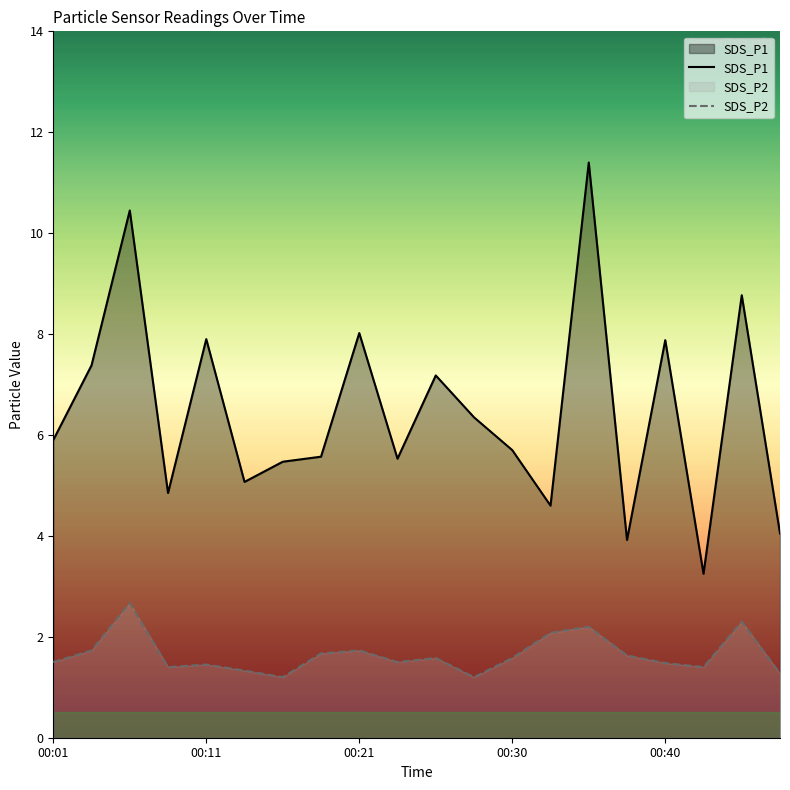

True or false: SDS_P1 and SDS_P2 intersect in this chart.

False